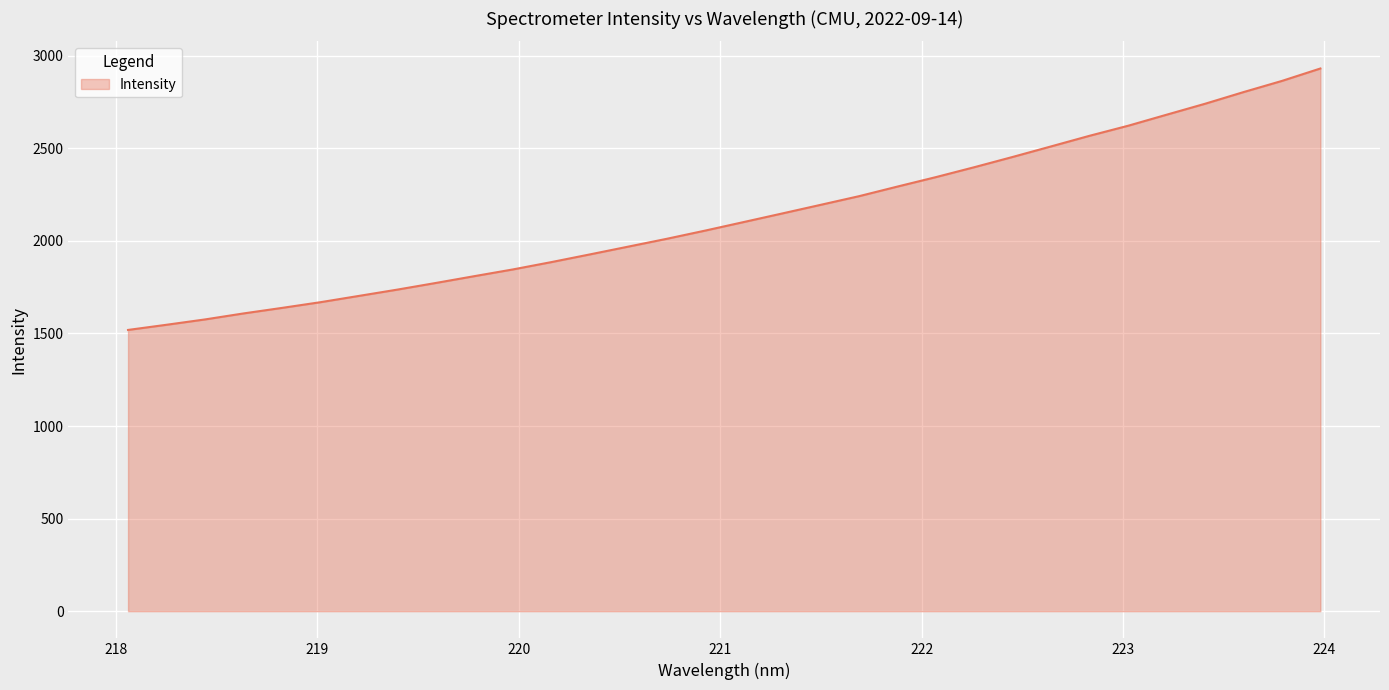

What is the difference between the maximum and minimum values?

1411.7